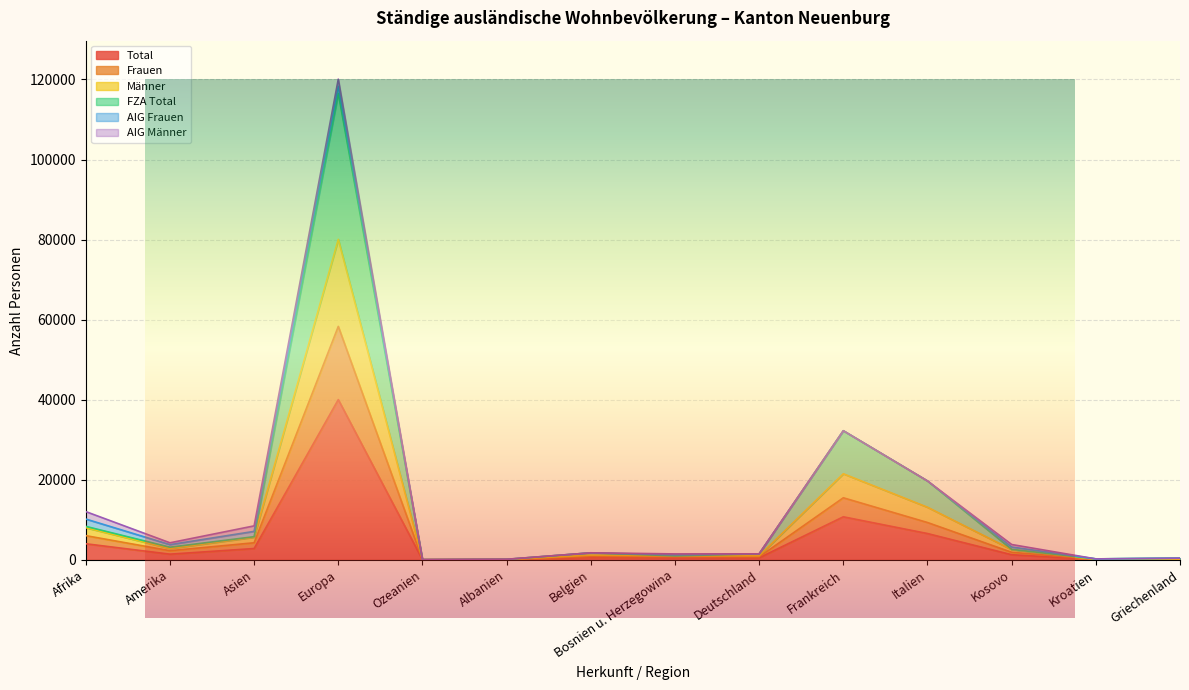

Which category has the lowest value in the Frauen series?

Ozeanien